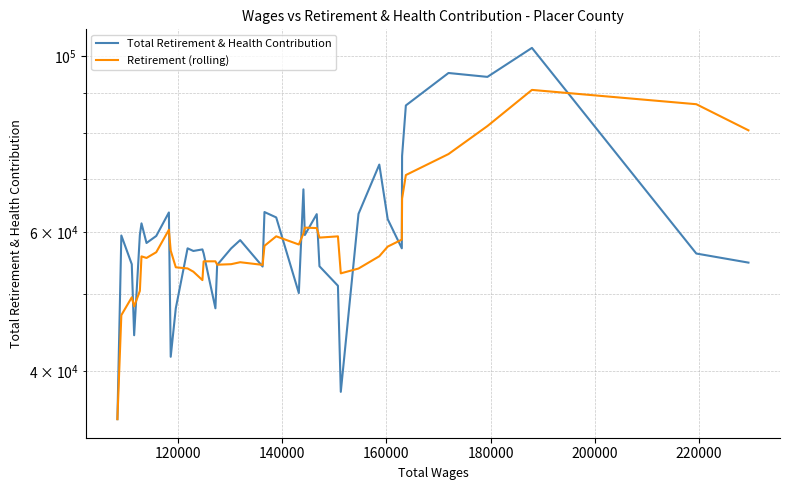

True or false: Total Retirement & Health Contribution and Retirement (rolling) cross at least once.

True